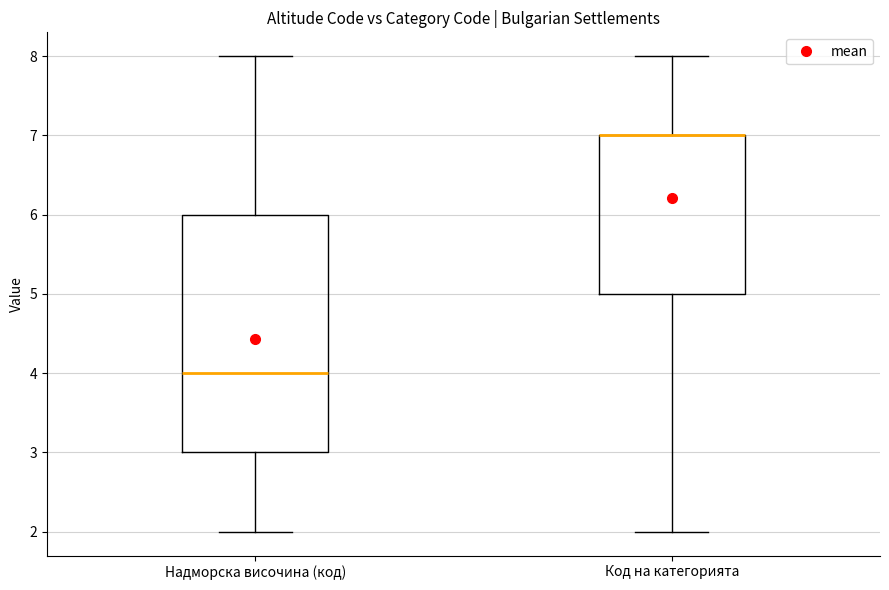

Where is the upper edge of the box for Надморска височина (код) on the y-axis? The values are not printed on the chart, so give them approximately, as read against the axis.

6